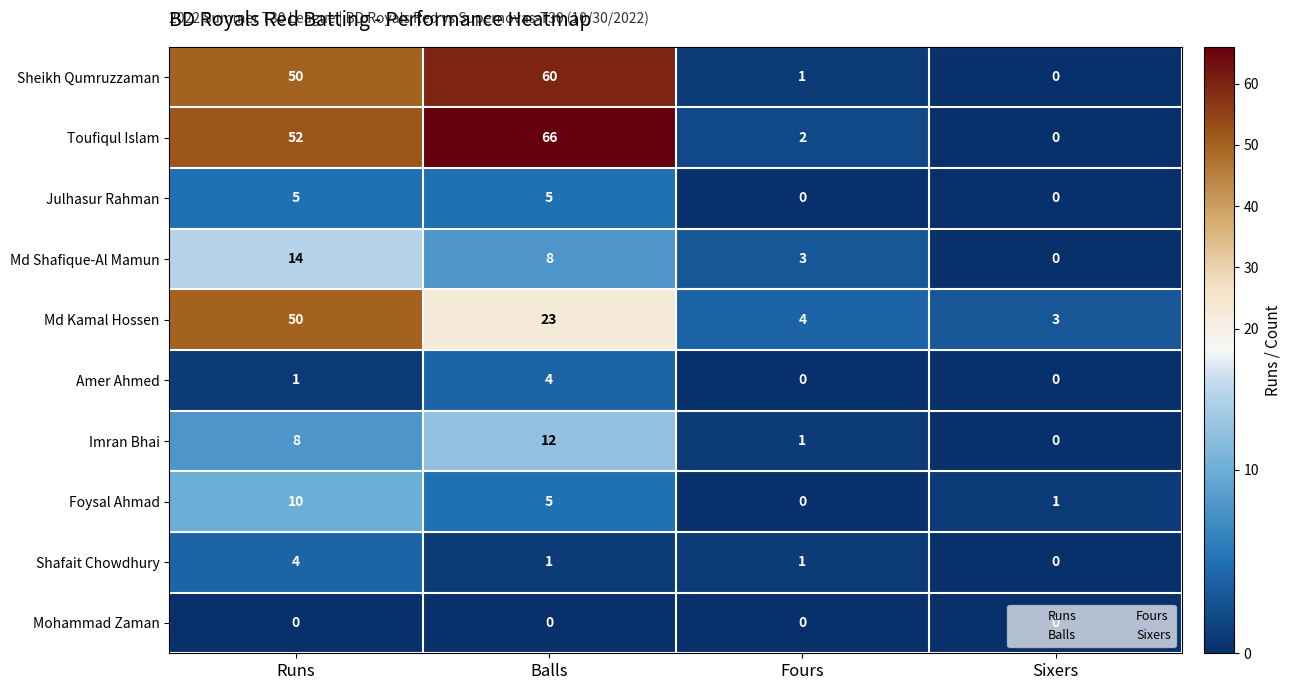

What is the sum of all Shafait Chowdhury values?

6